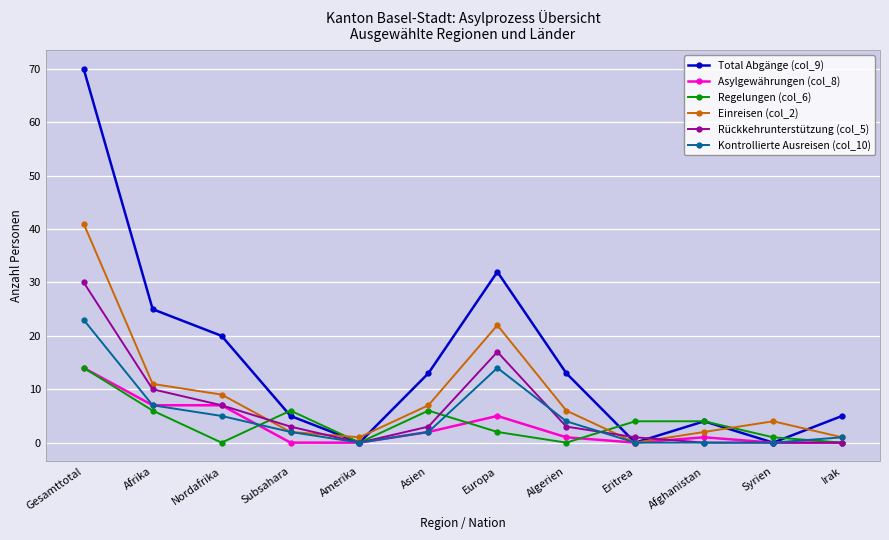

What position from the left is Amerika?

5